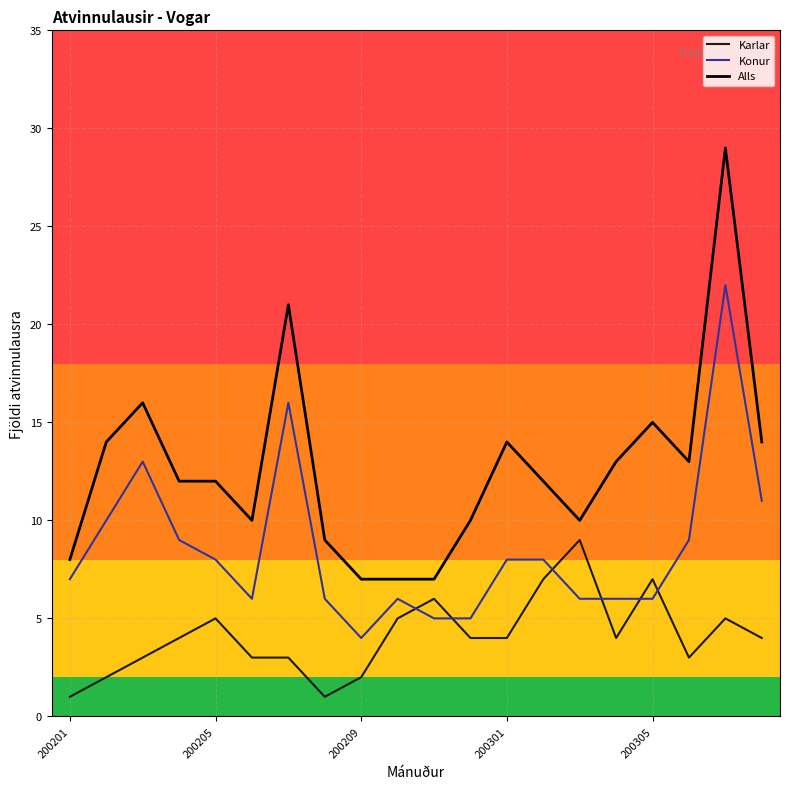

What is the difference between the maximum and minimum values in the Alls series?

22